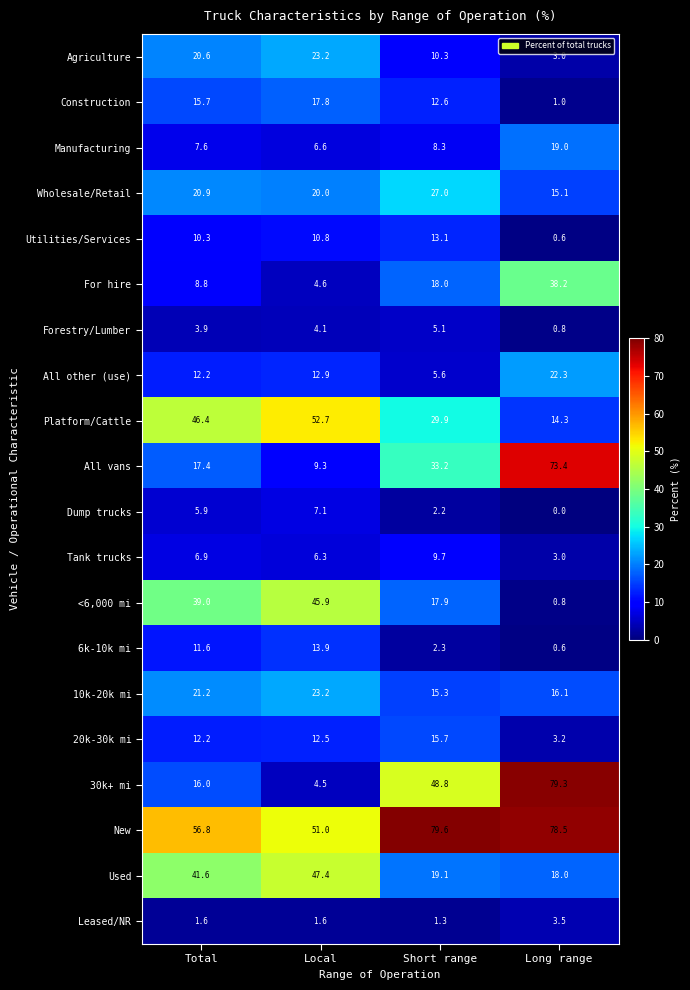

How many values in the All other (use) series are below 12?

1